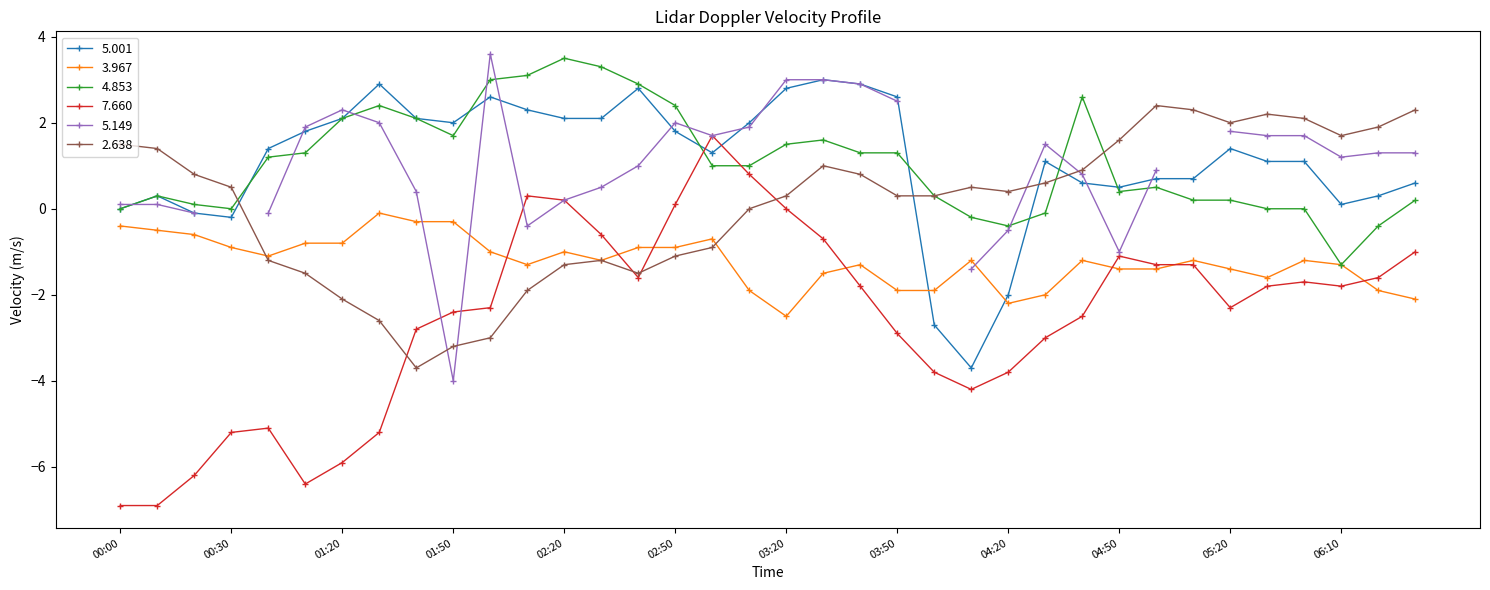

What is the maximum value for 7.660?

1.7